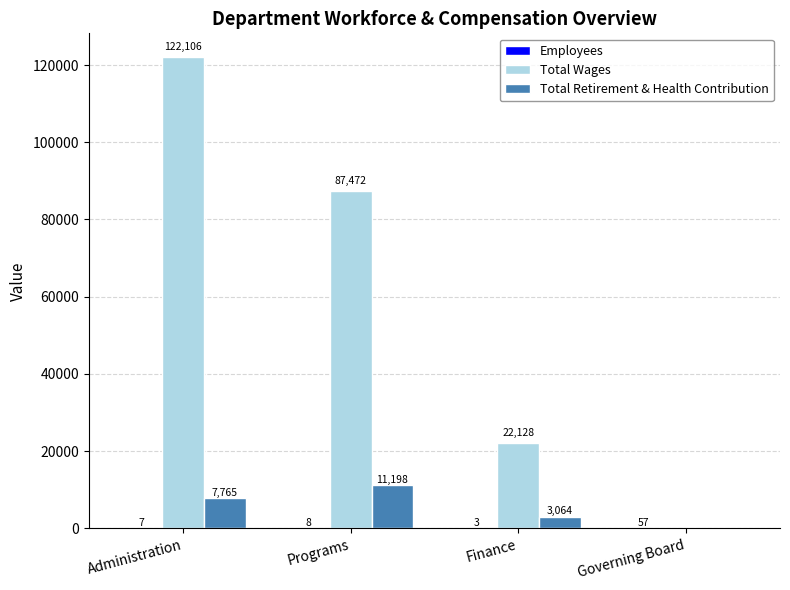

What is the difference between the Total Retirement & Health Contribution values at Programs and Finance?

8134